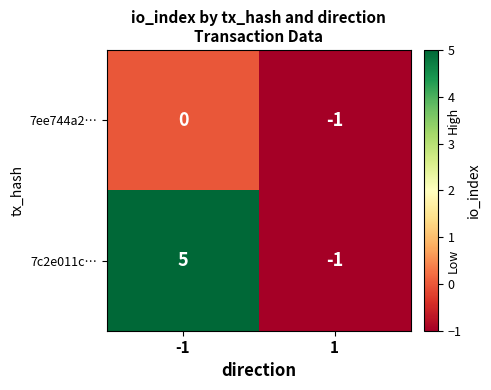

What is the difference between the maximum and minimum values in the 7c2e011c… series?

6